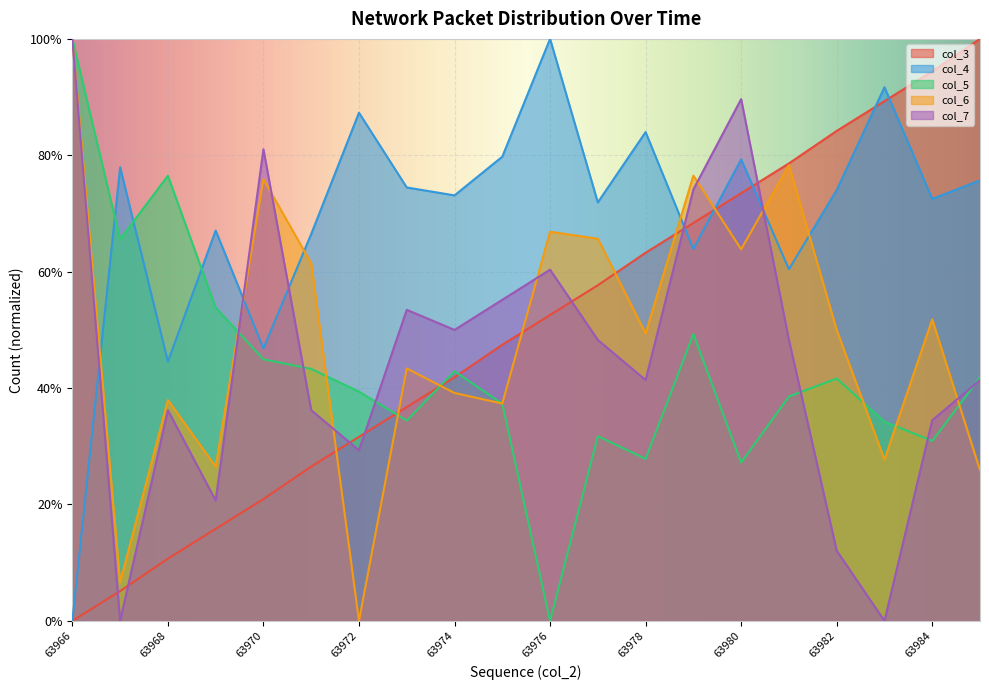

What are all the series names shown in the legend?

col_3, col_4, col_5, col_6, col_7